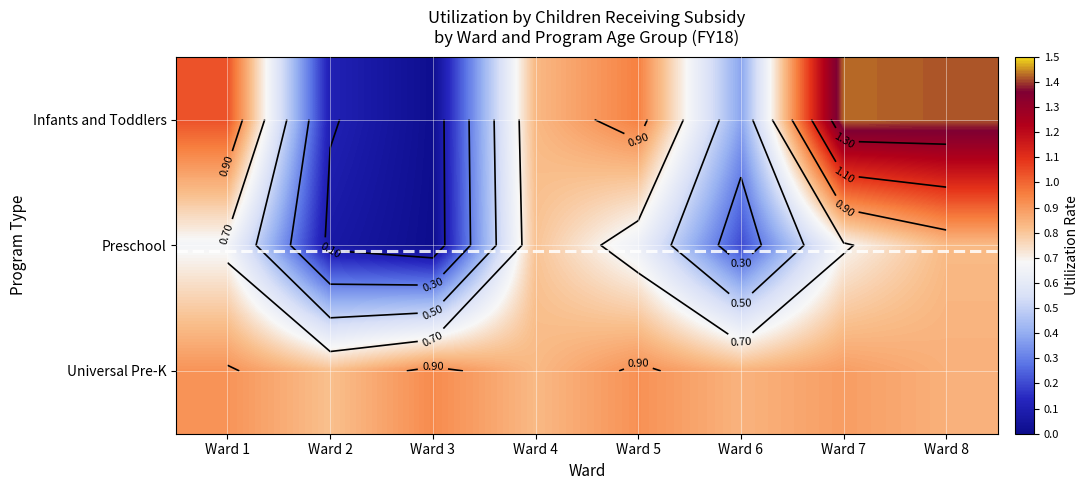

What is the spread (max minus min) of values at Ward 5?

0.3